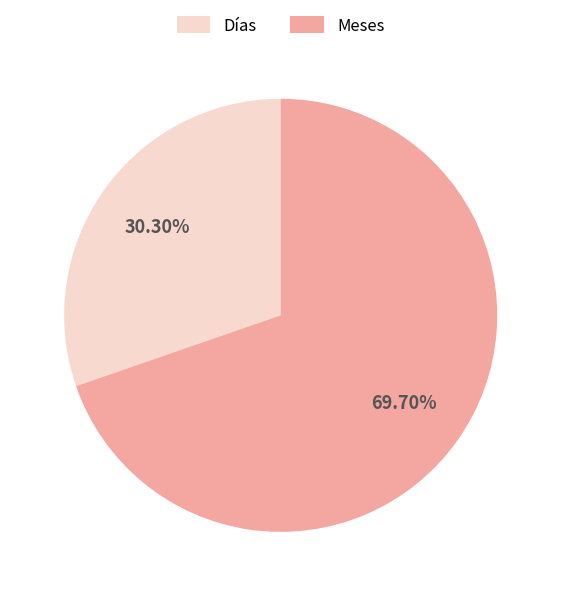

Rank the categories by value from lowest to highest.

Días, Meses